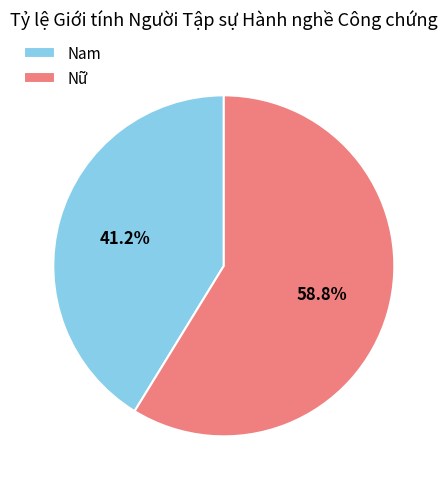

What percentage is the Nữ slice, to the nearest percent?

59%